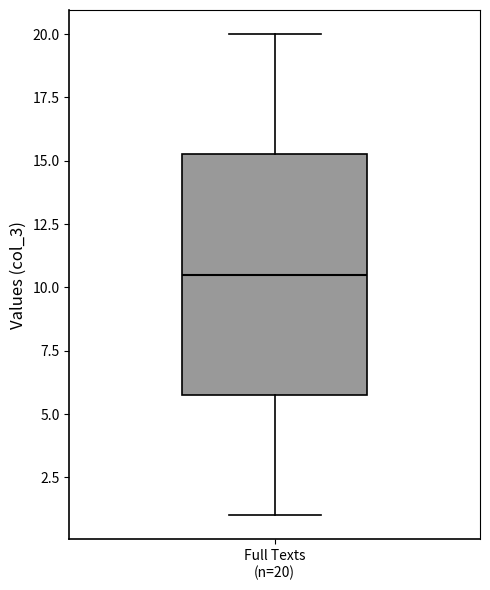

Where does the lower whisker of the box for Full Texts (n=20) end on the y-axis? The values are not printed on the chart, so give them approximately, as read against the axis.

1.0